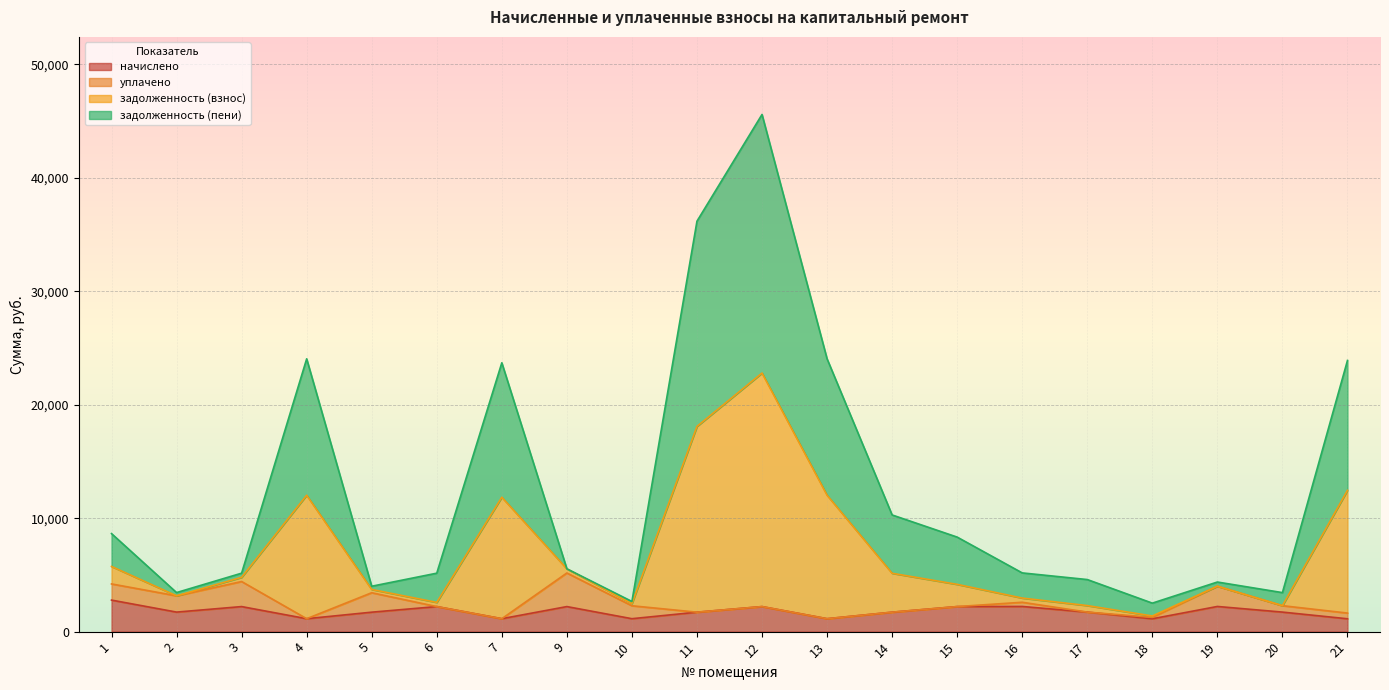

What value does the начислено series have at 11?

1714.6